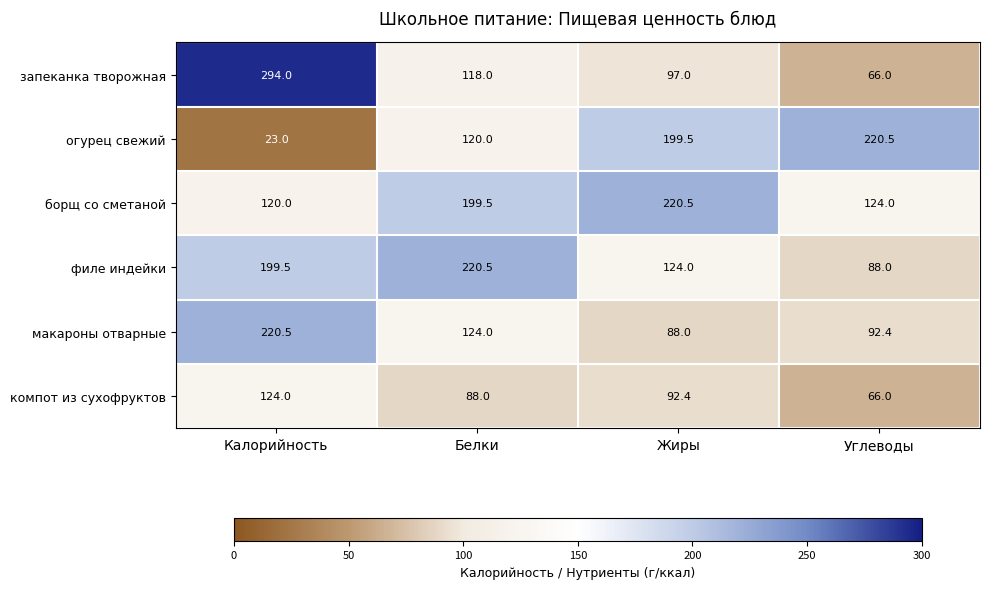

The value of филе индейки at Калорийность is 199.5. True or false?

True